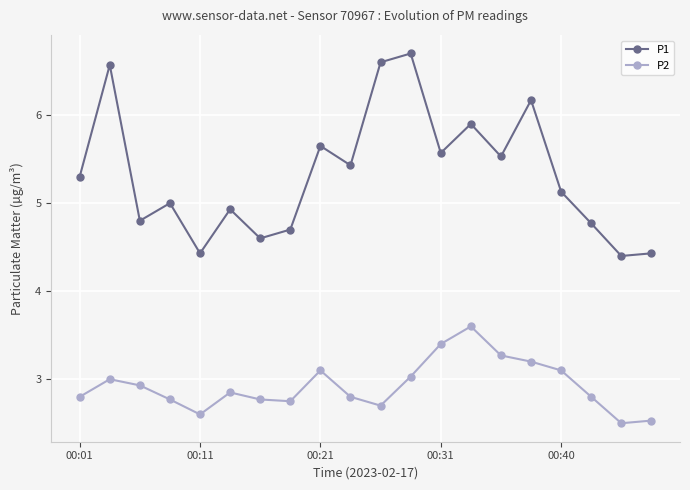

What is the lowest value of the P1 series?

4.4